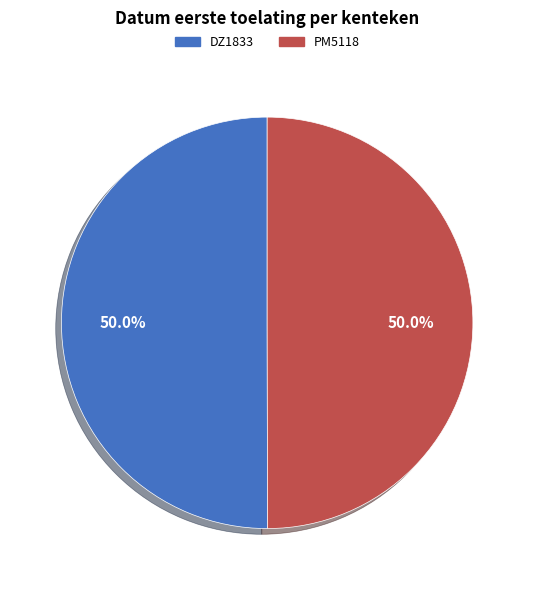

Is it true that PM5118 is 50% of the pie?

True